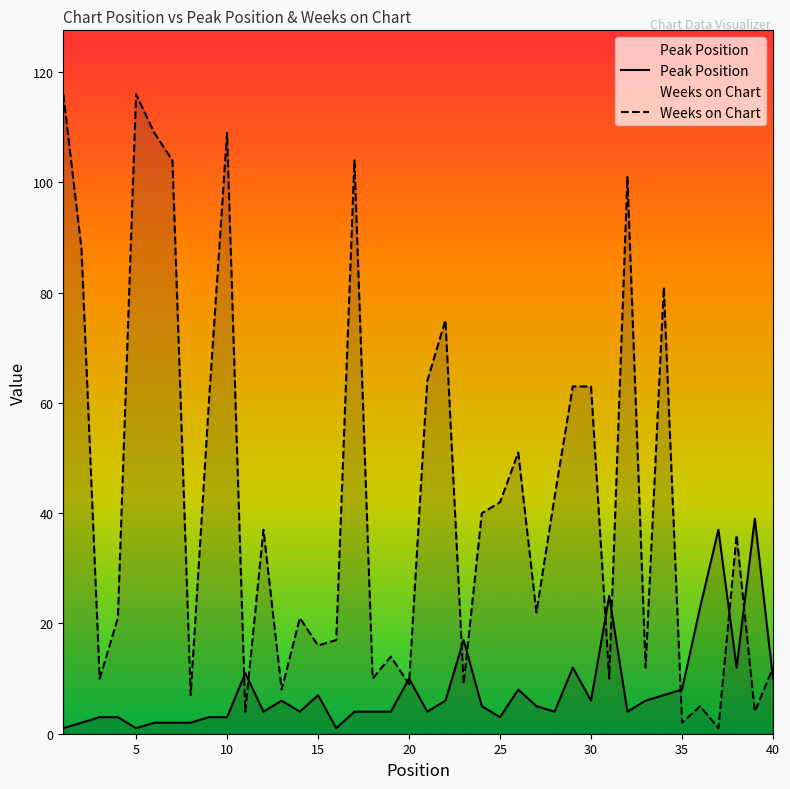

Does the chart display data point markers on the line(s)?

No